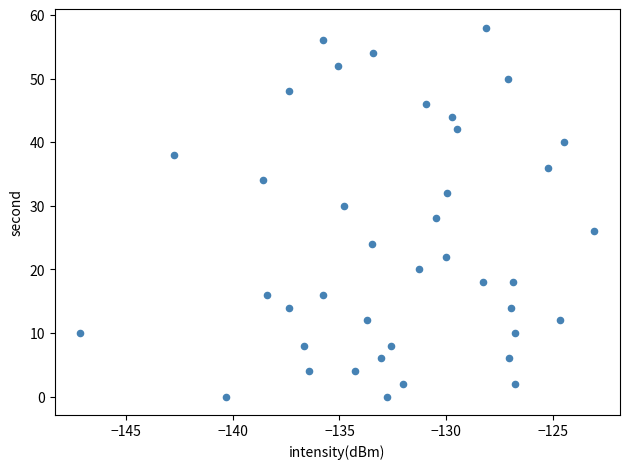

What is the range of Y values (max minus min)?

58